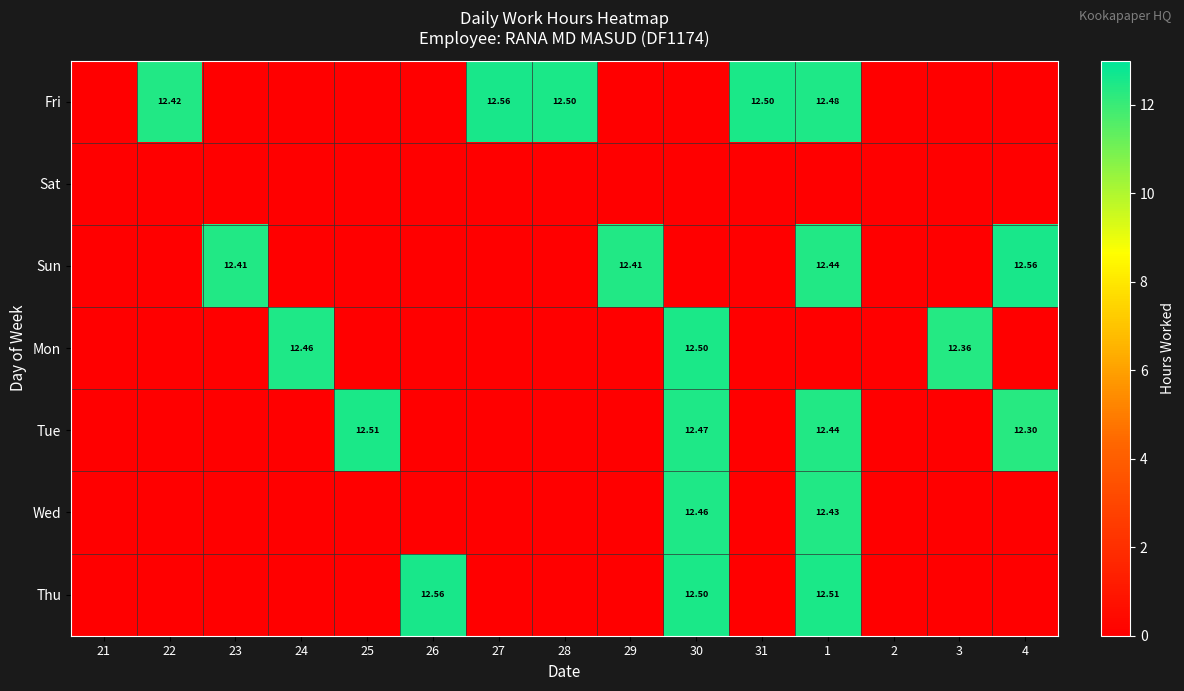

The value of Tue at 31 is 6.1. True or false?

False